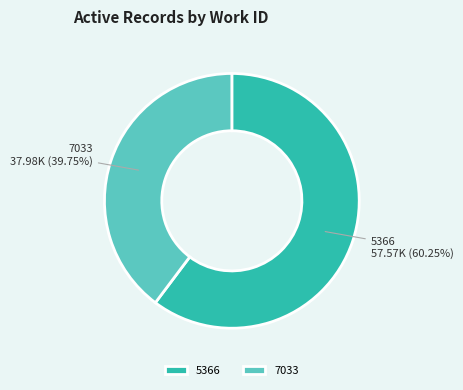

Combined, do 7033 and 5366 account for over 50%?

Yes